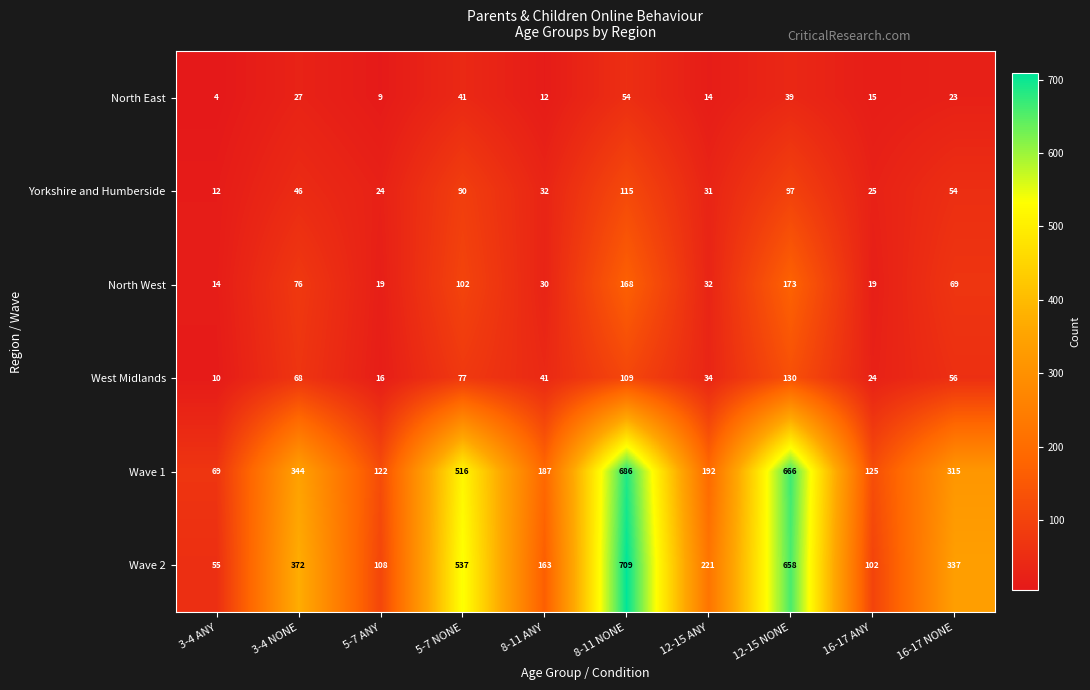

At which label does Wave 1 first exceed 315?

3-4 NONE